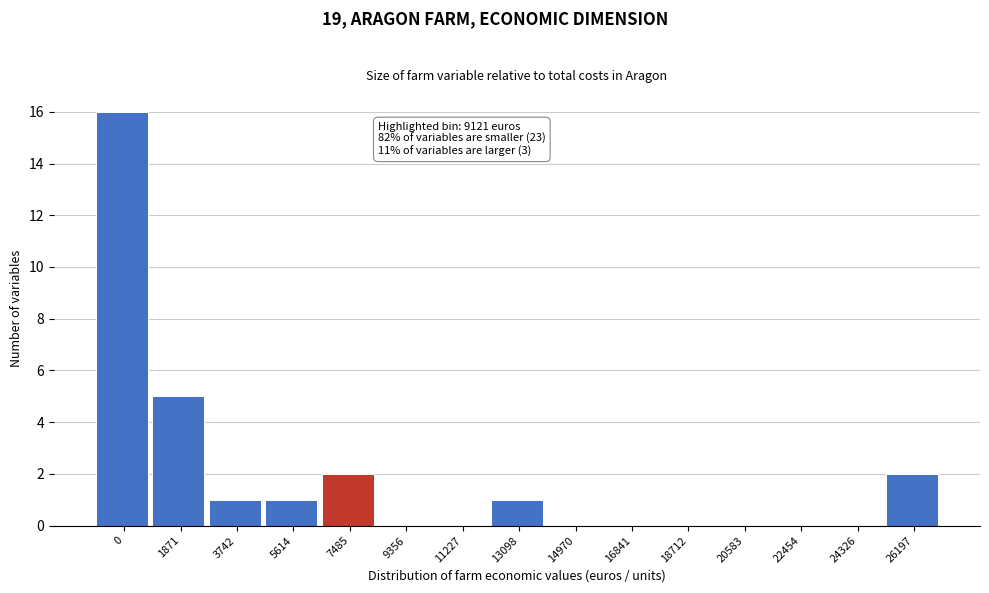

Reading left to right, list all the values displayed in this chart.

0=16	1871=5	3742=1	5614=1	7485=2	9356=0	11227=0	13098=1	14970=0	16841=0	18712=0	20583=0	22454=0	24326=0	26197=2